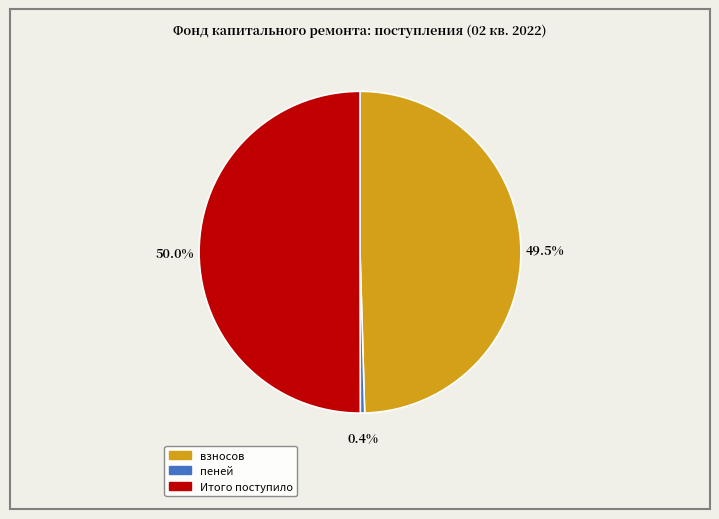

How much of the chart is everything except пеней?

99.6%